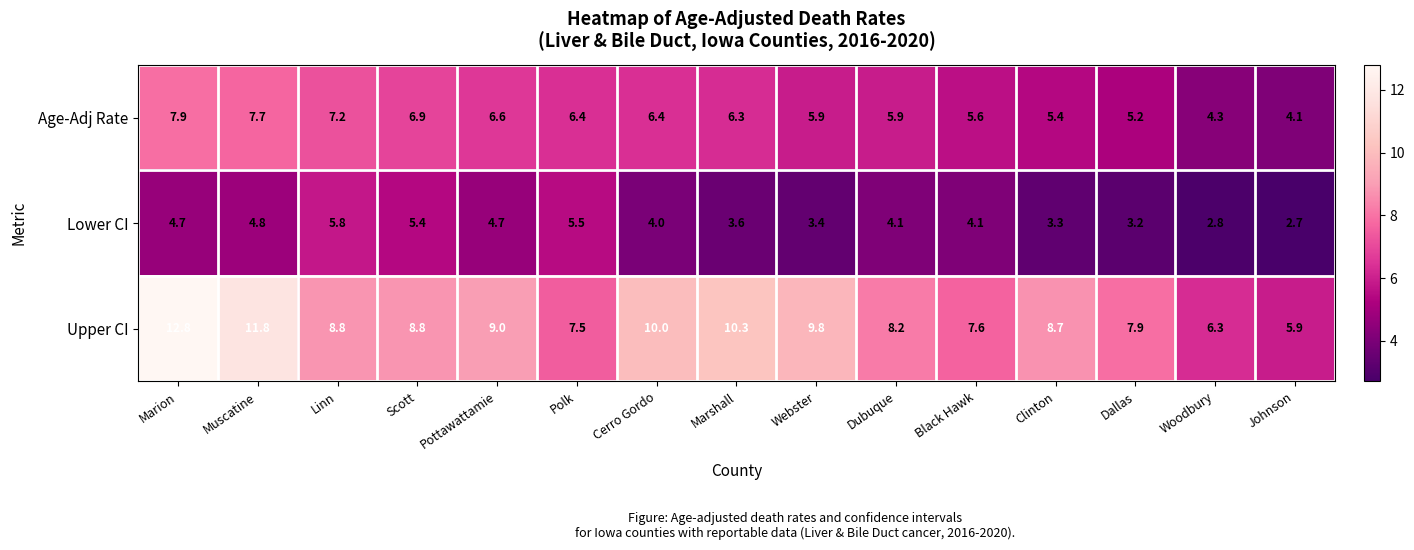

Rank the series at Dubuque from lowest to highest value.

Lower CI, Age-Adj Rate, Upper CI